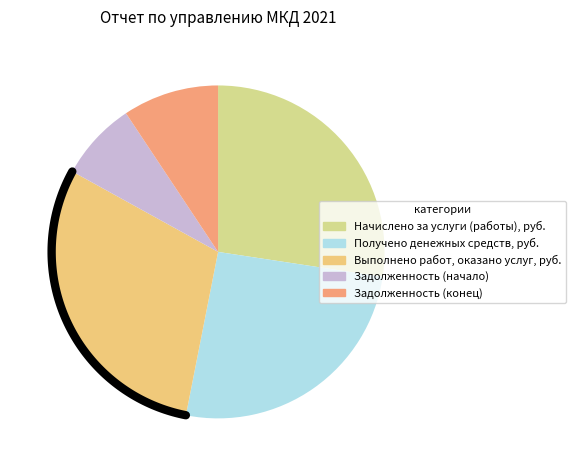

The Выполнено работ, оказано услуг, руб. slice represents 45% of the pie. True or false?

False